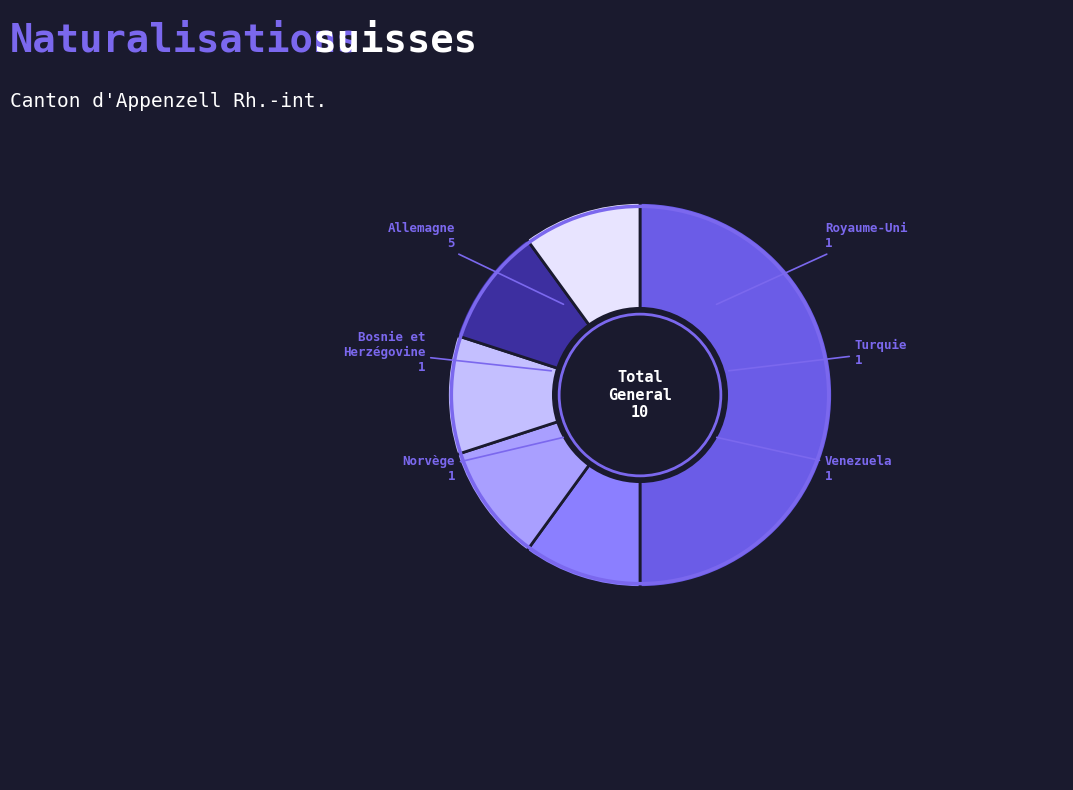

Combined, do Turquie and Venezuela account for over 50%?

No